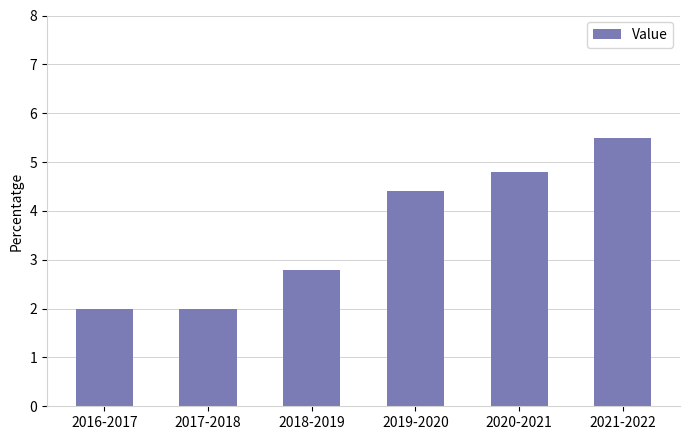

Is it true that the value at 2021-2022 is 8.3?

False